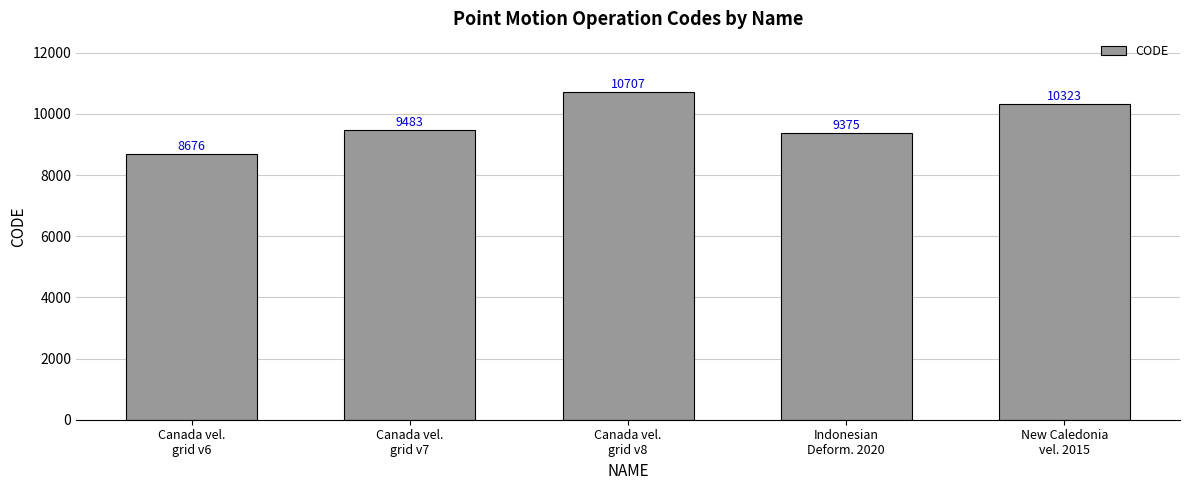

How many bars are there in total?

5